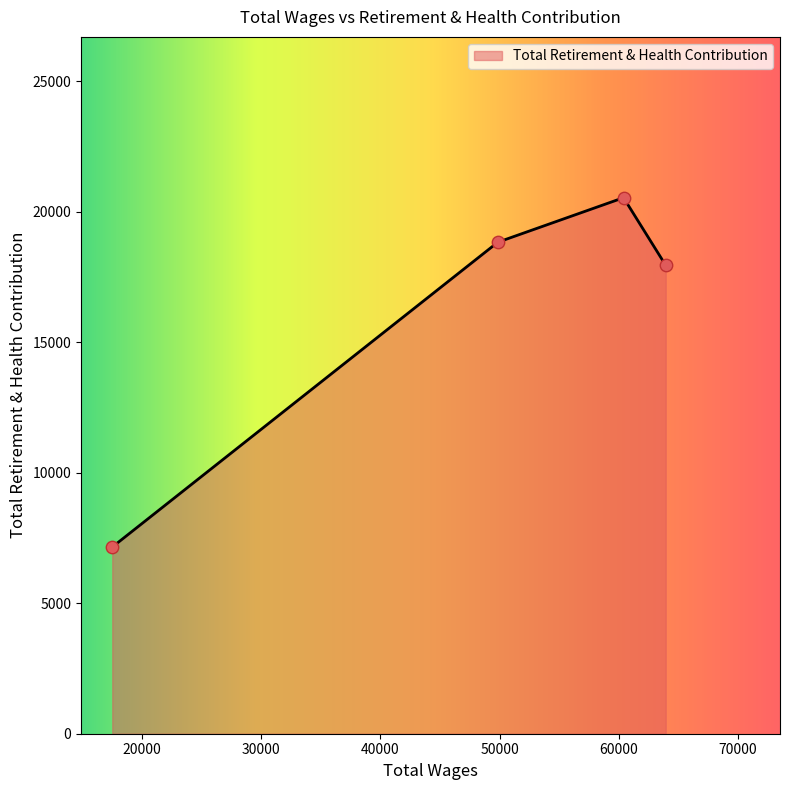

What is the sum of all values?

64454